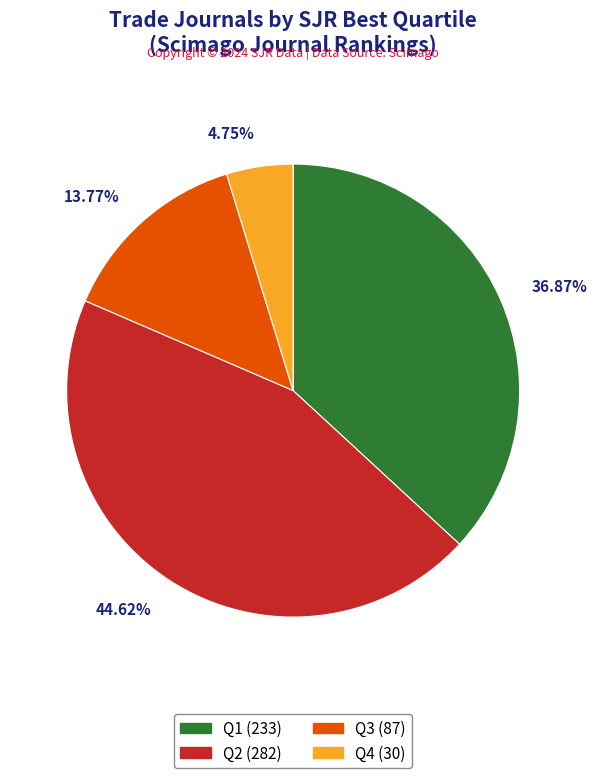

How many segments does this pie chart have?

4